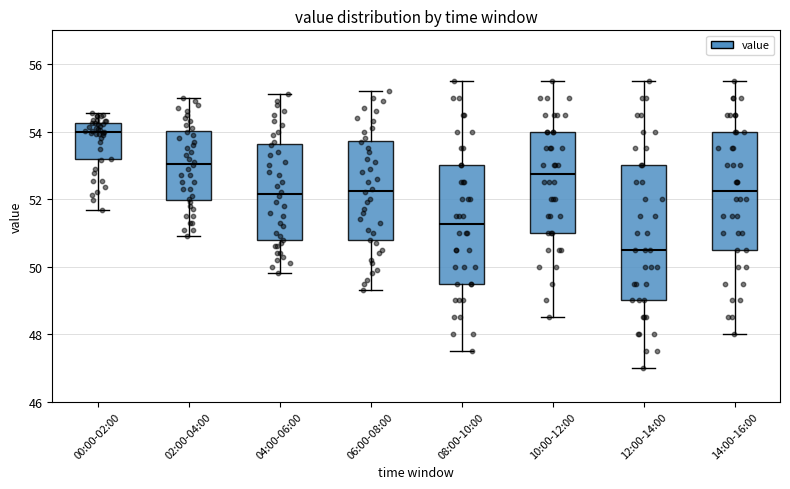

Which box has the highest median line?

00:00-02:00